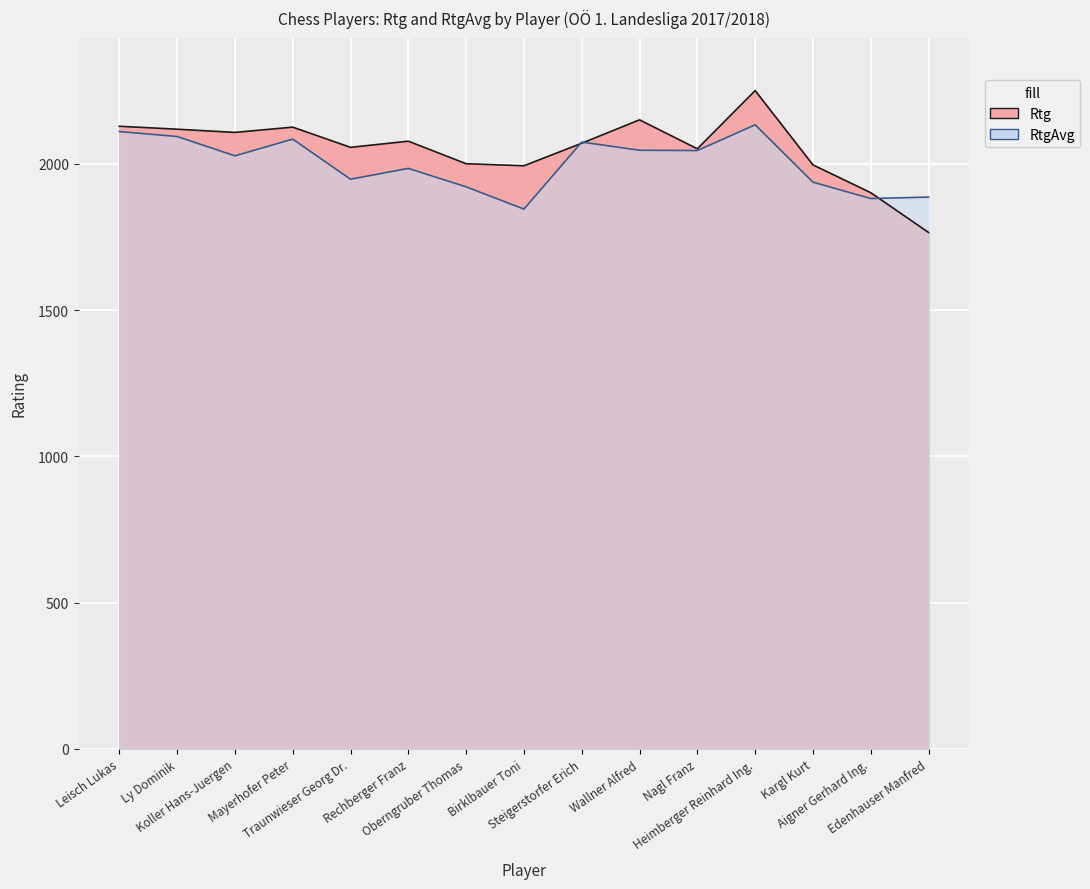

At which label does Rtg first exceed 2070?

Leisch Lukas